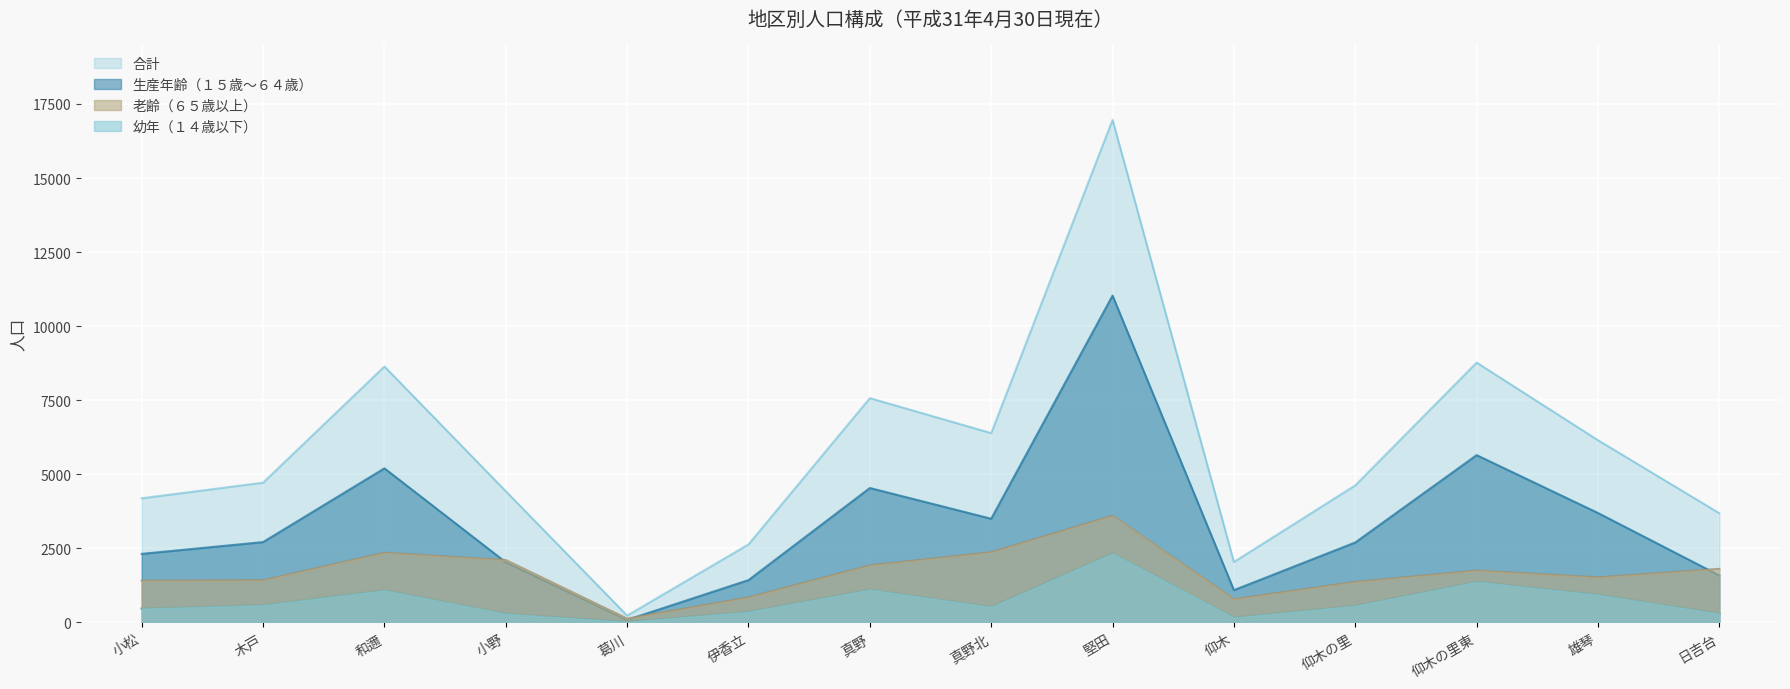

What is the difference between the 幼年（１４歳以下） values at 伊香立 and 木戸?

223